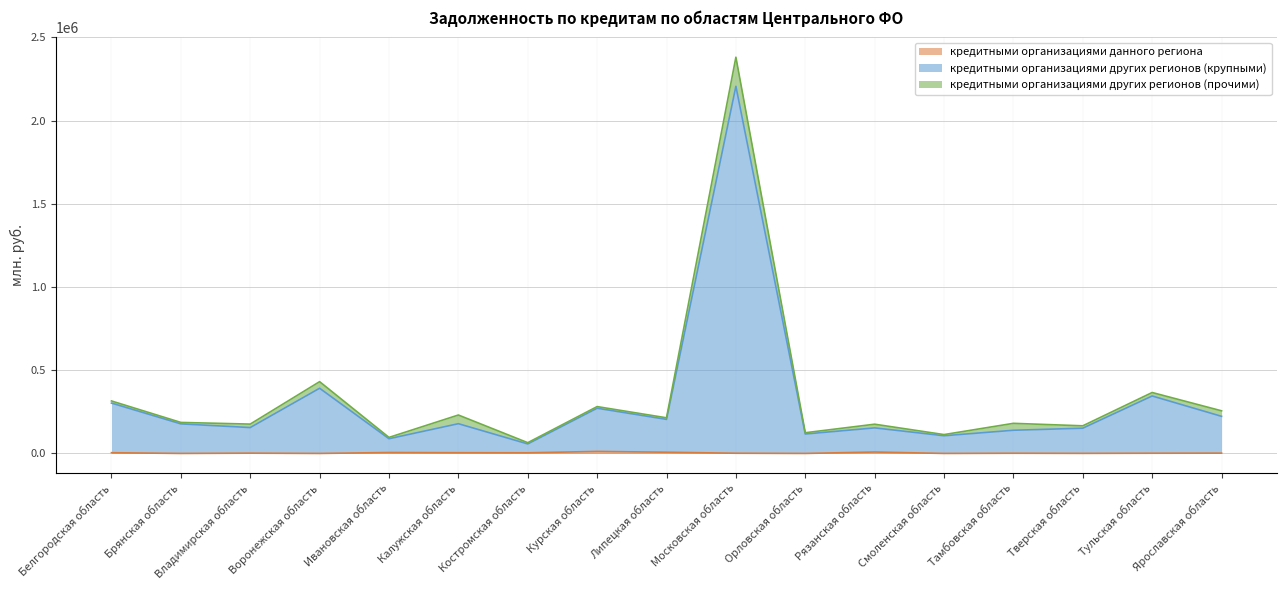

True or false: кредитными организациями других регионов (крупными) and кредитными организациями данного региона cross at least once.

False